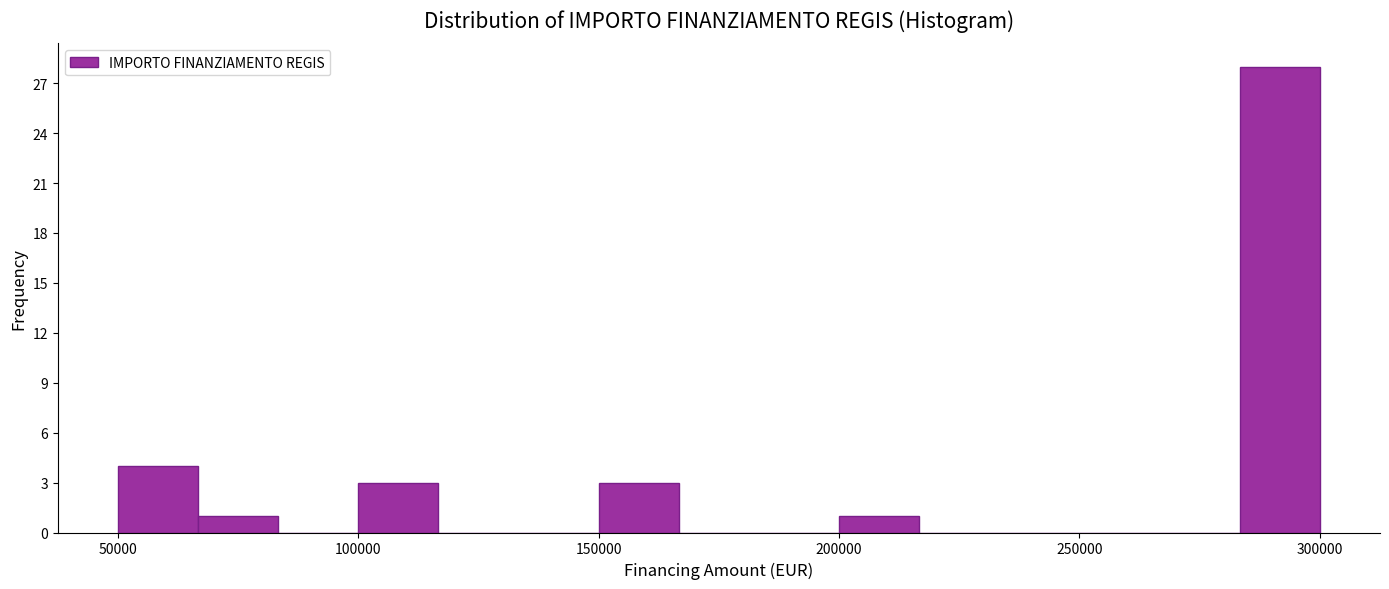

Read against the x-axis, roughly where is the centre of the tallest bar?

290000